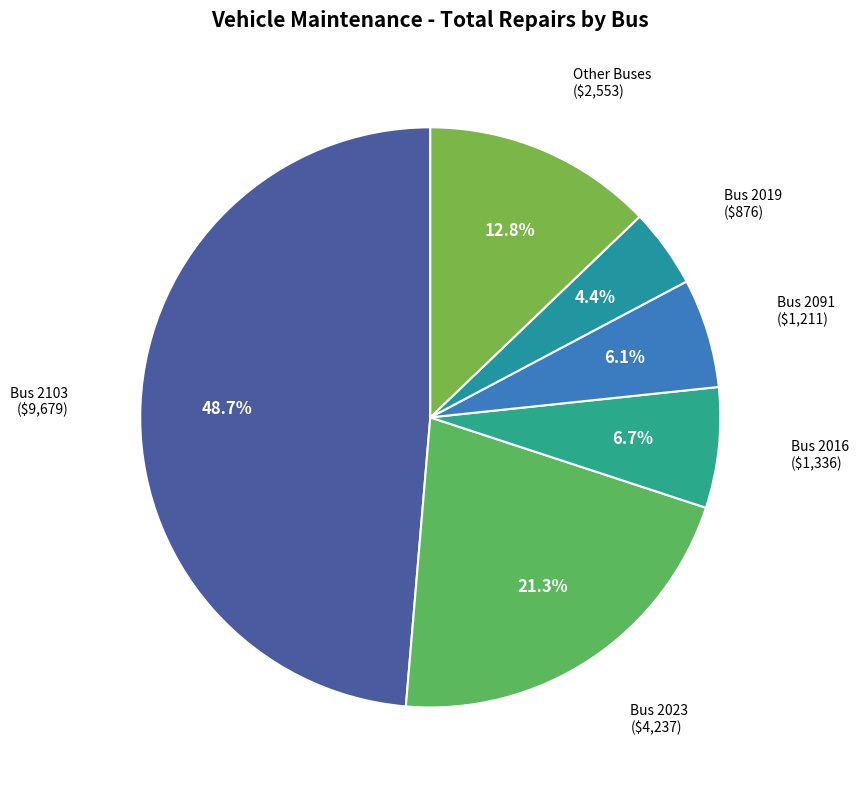

How many slices are in this pie chart?

6